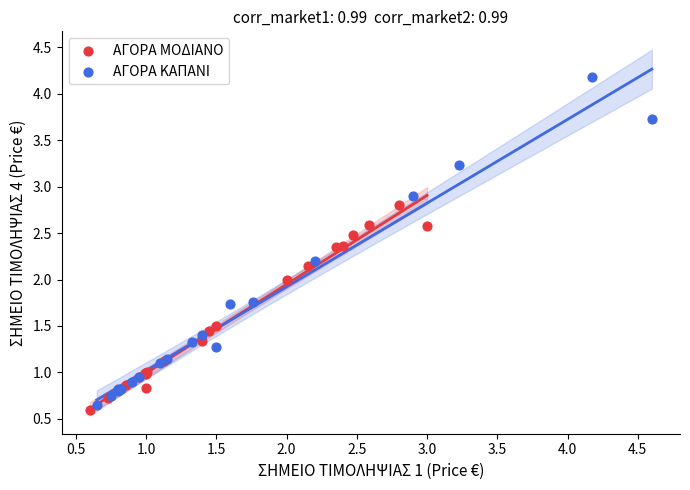

Which series contains the lowest Y value?

ΑΓΟΡΑ ΜΟΔΙΑΝΟ